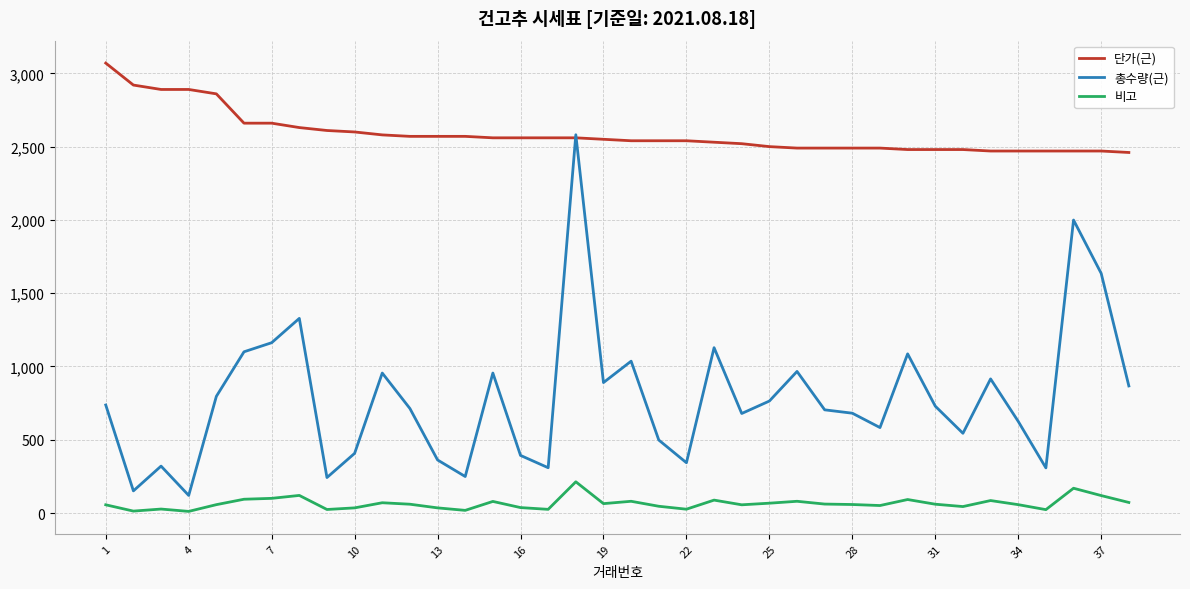

List the series in order of their peak value, lowest first.

비고, 총수량(근), 단가(근)